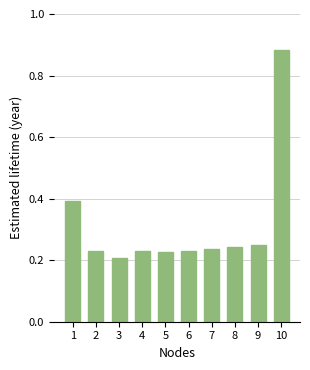

Count the values in the range 0 to 1.

10